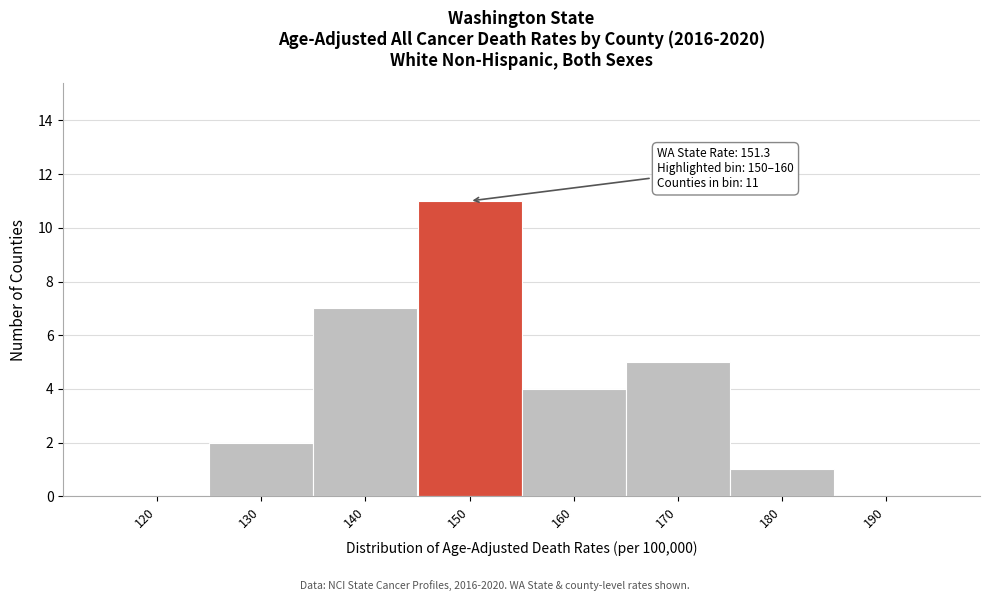

Reading left to right, what are all the values shown in this chart?

120=0	130=2	140=7	150=11	160=4	170=5	180=1	190=0